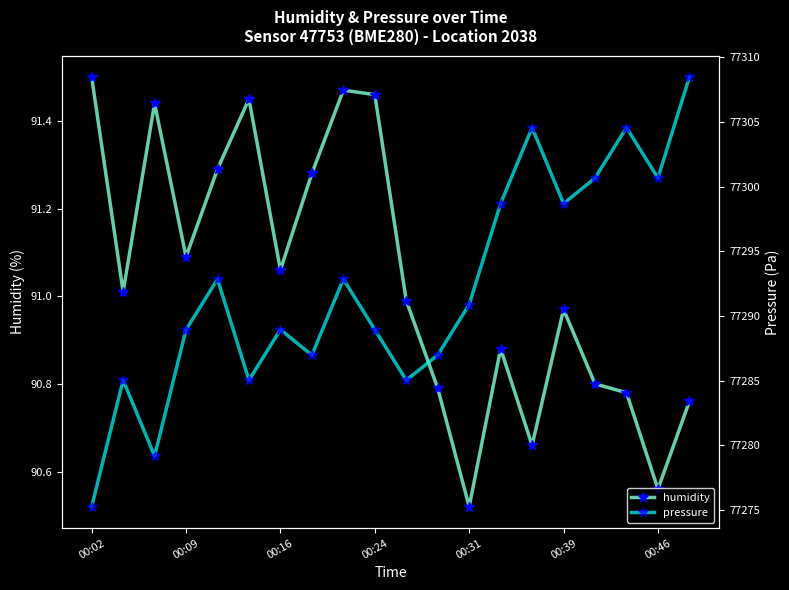

Which series has the largest total across all categories?

pressure